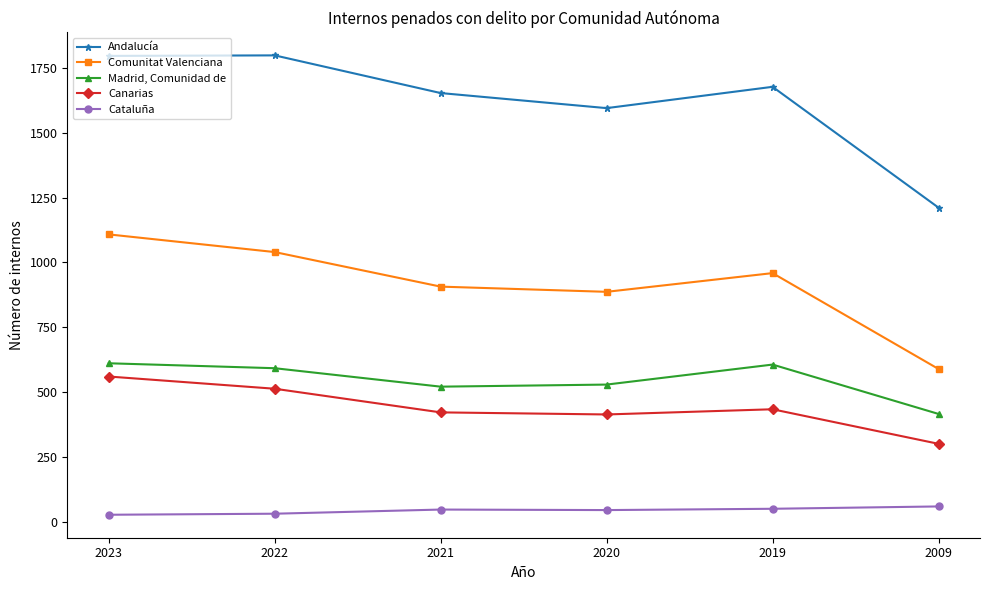

True or false: Cataluña and Andalucía intersect in this chart.

False